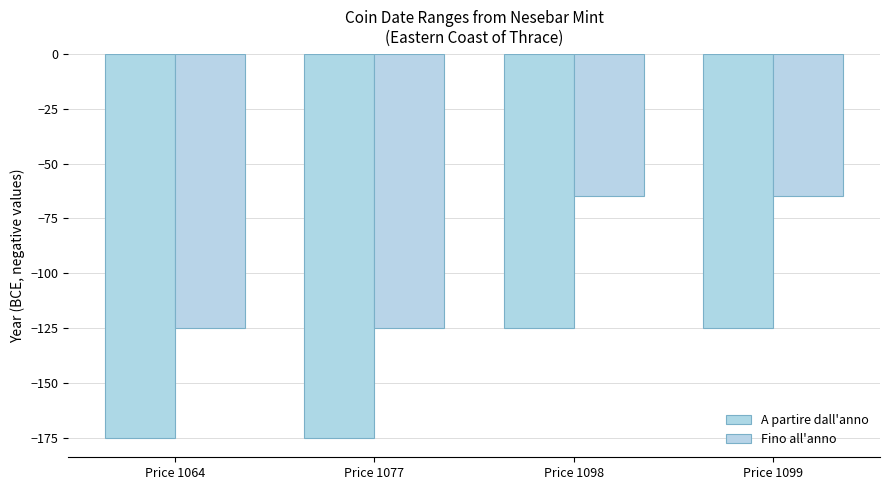

What is the difference between the maximum and minimum values in the A partire dall'anno series?

50